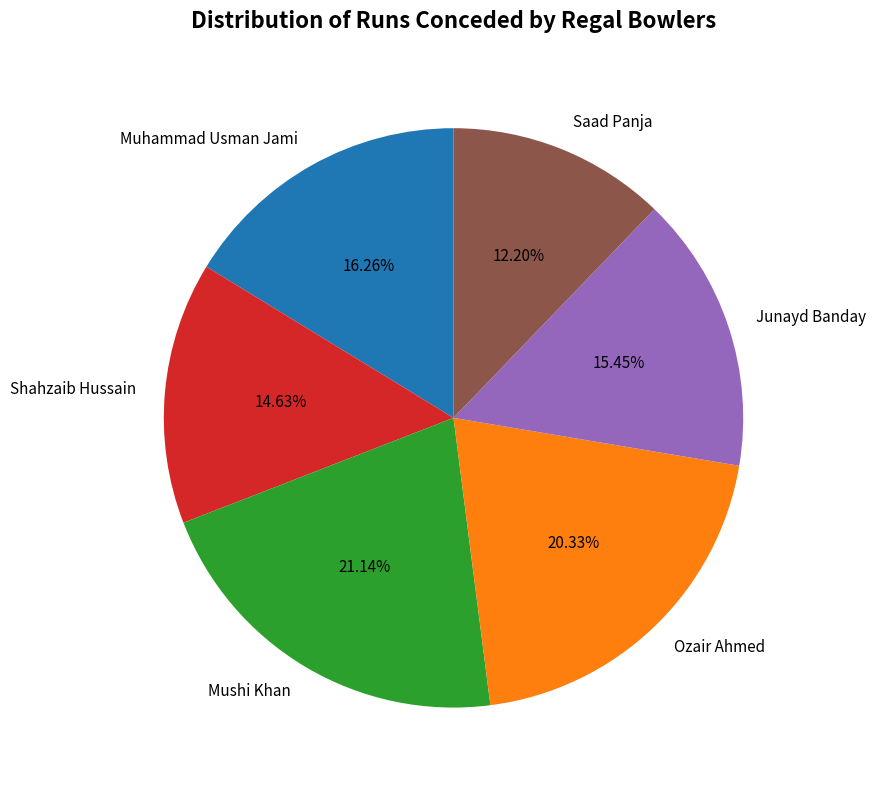

How many slices are in this pie chart?

6